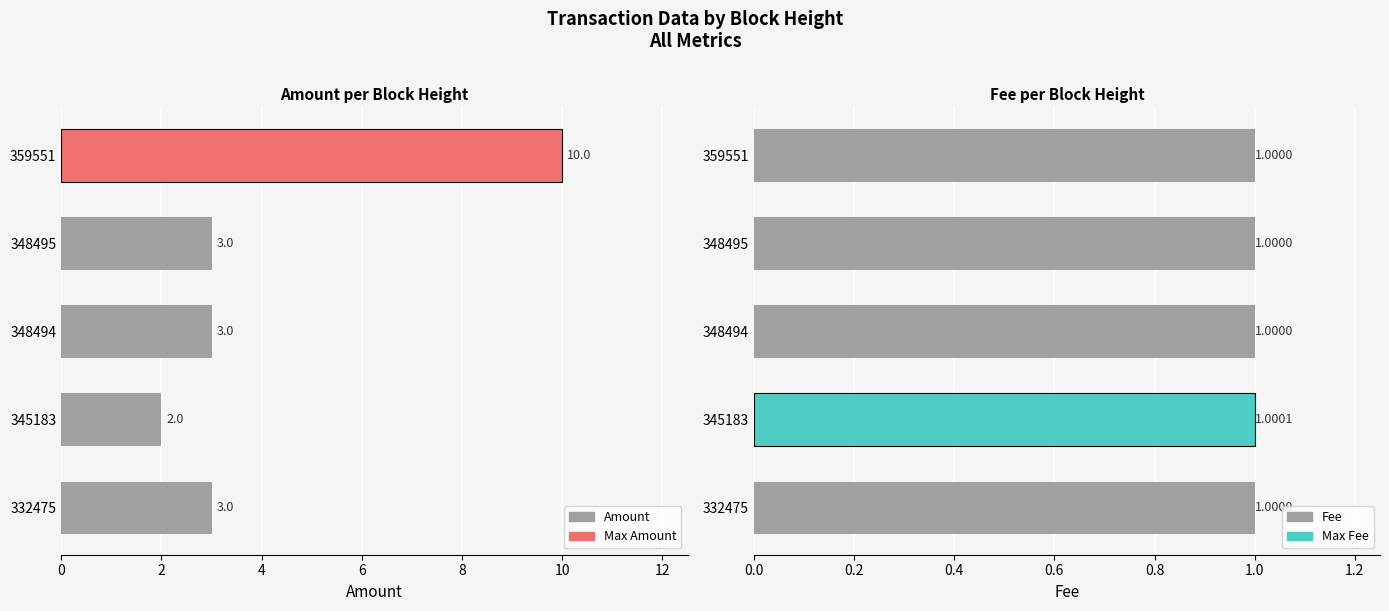

Count the number of data series in this chart.

2